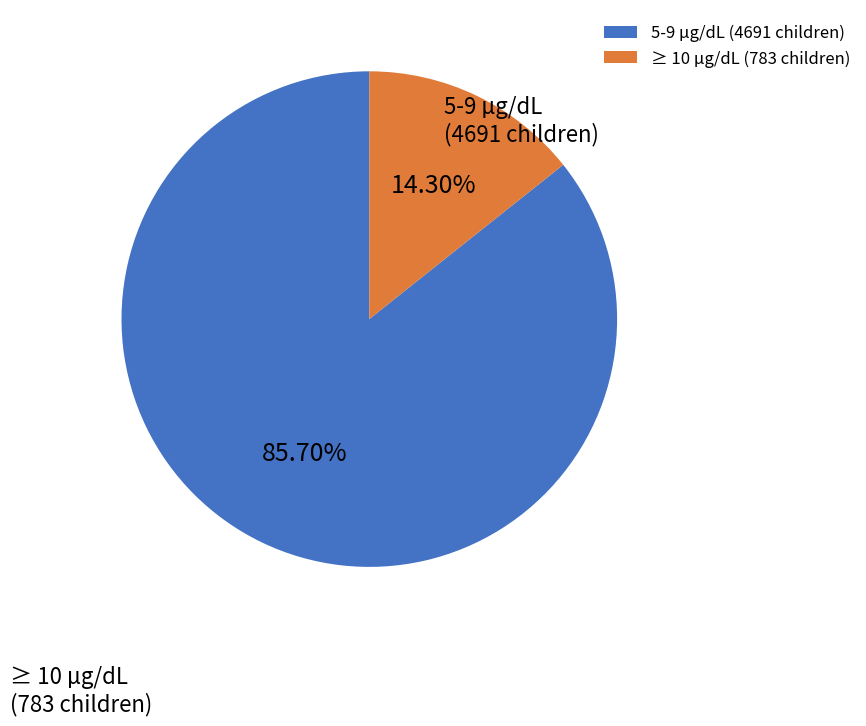

Which has a higher value, ≥ 10 µg/dL or 5-9 µg/dL?

5-9 µg/dL